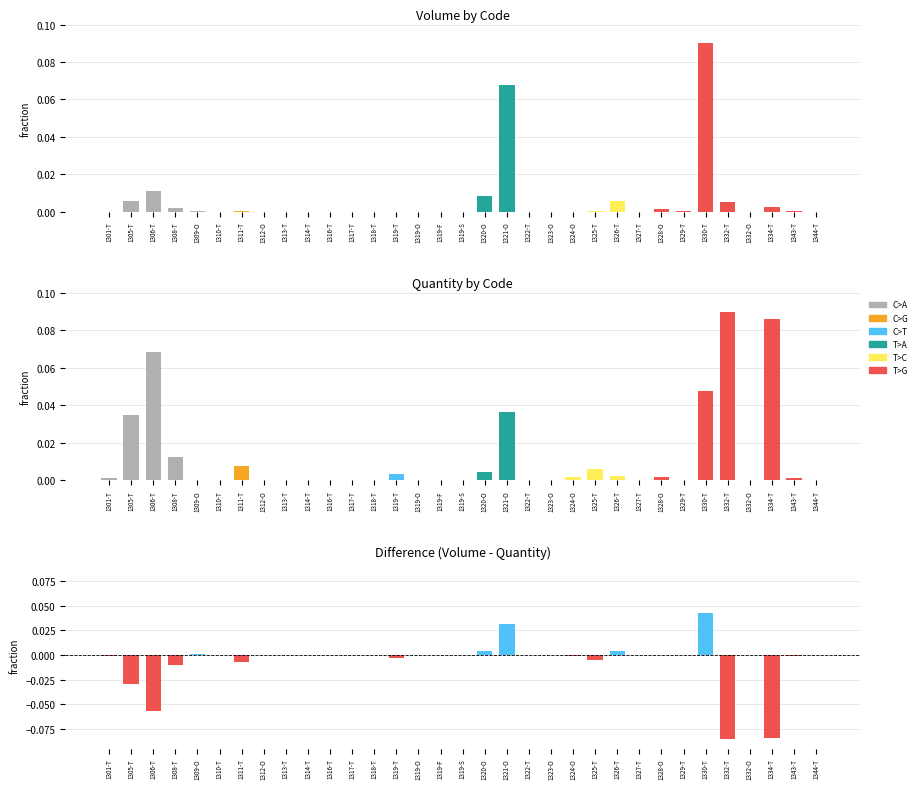

Which has a higher value, 1325-T or 1316-T?

1325-T